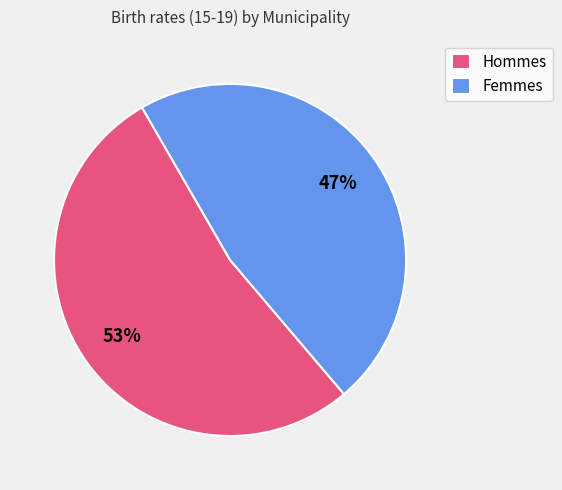

Which slice represents more than half of the pie?

Hommes